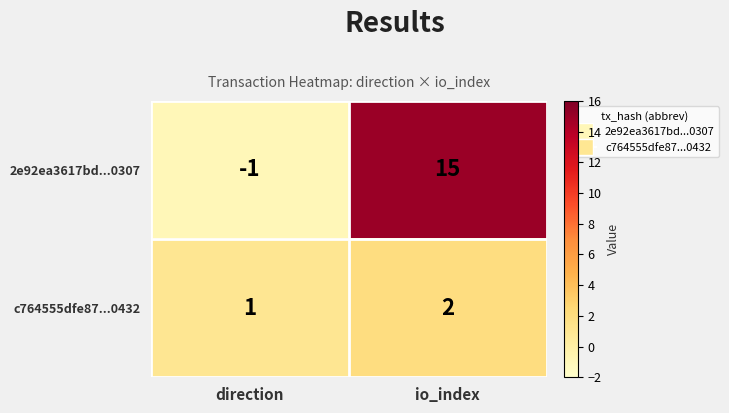

List the series in order of their overall mean, lowest first.

c764555dfe87...0432, 2e92ea3617bd...0307